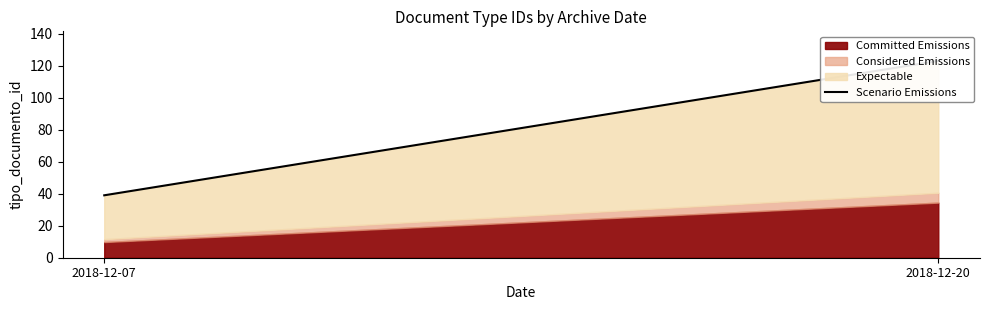

How many lines are shown in the chart?

1